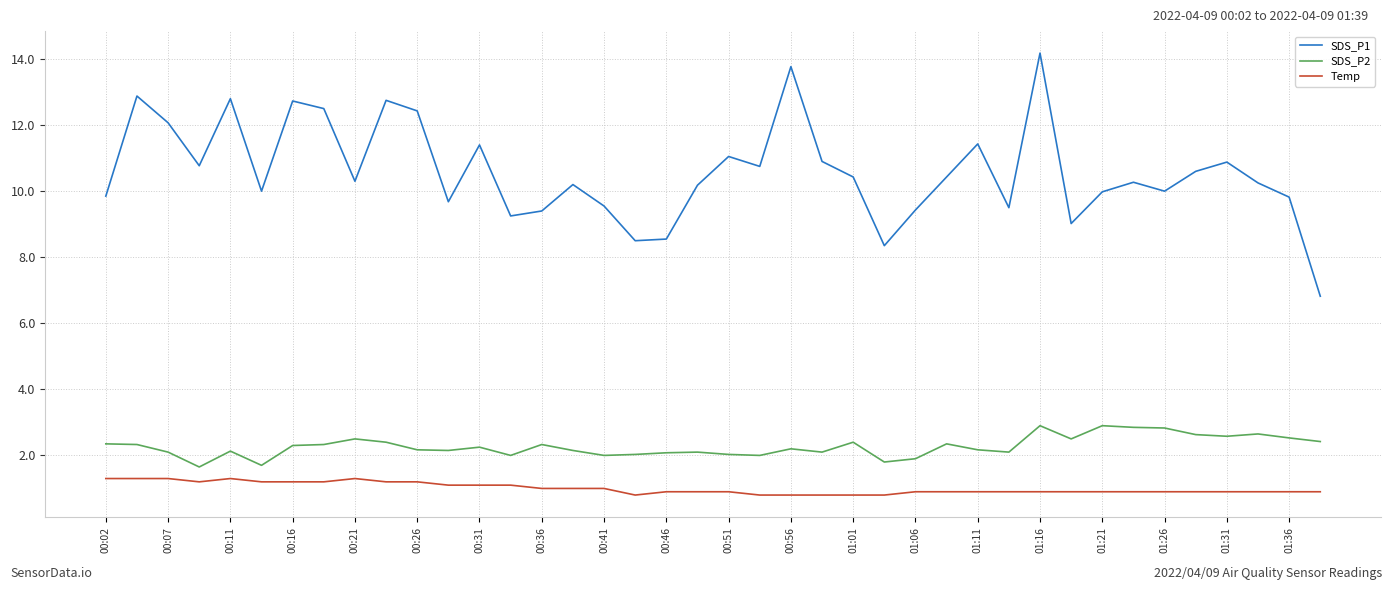

True or false: Temp and SDS_P1 intersect in this chart.

False